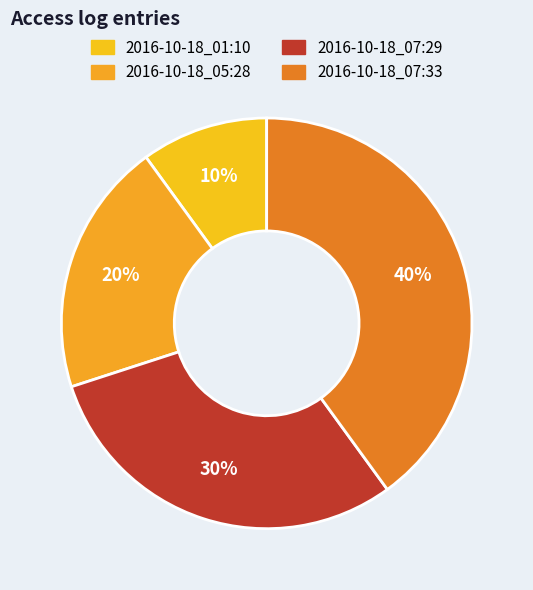

Is there a majority slice in this chart?

No